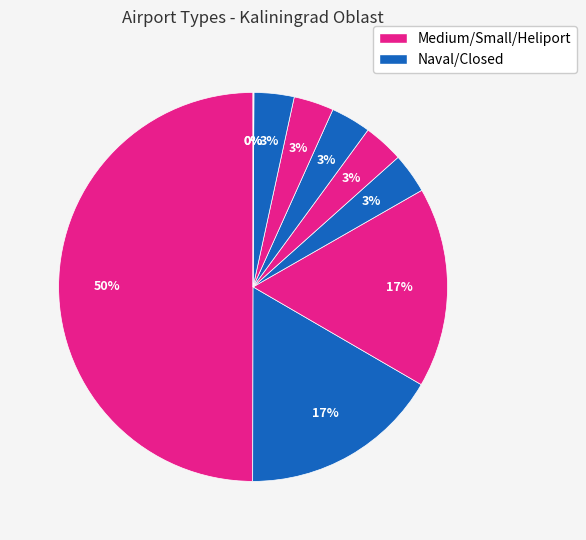

Does medium_airport (chkalovsk) account for over 50% of the chart?

No